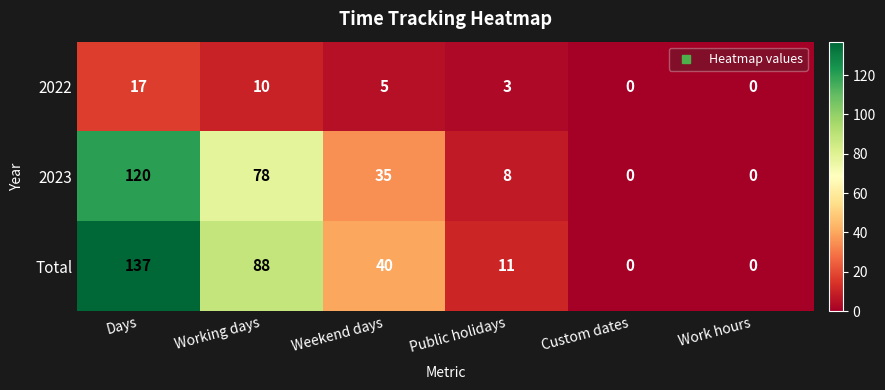

What is the maximum value shown in the chart?

137